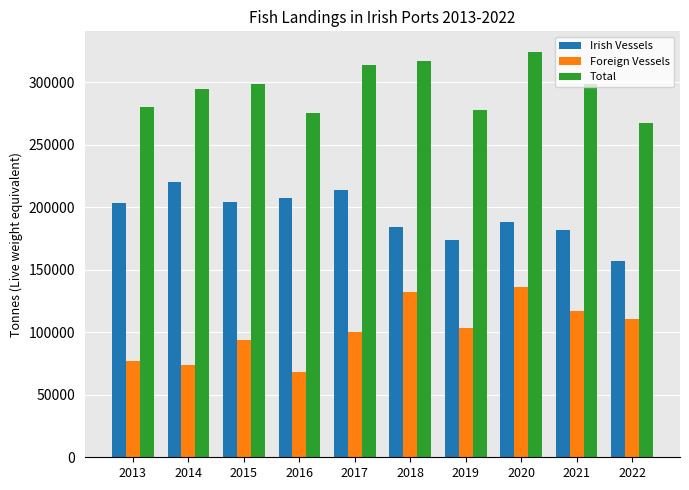

Which series has the largest total across all categories?

Total